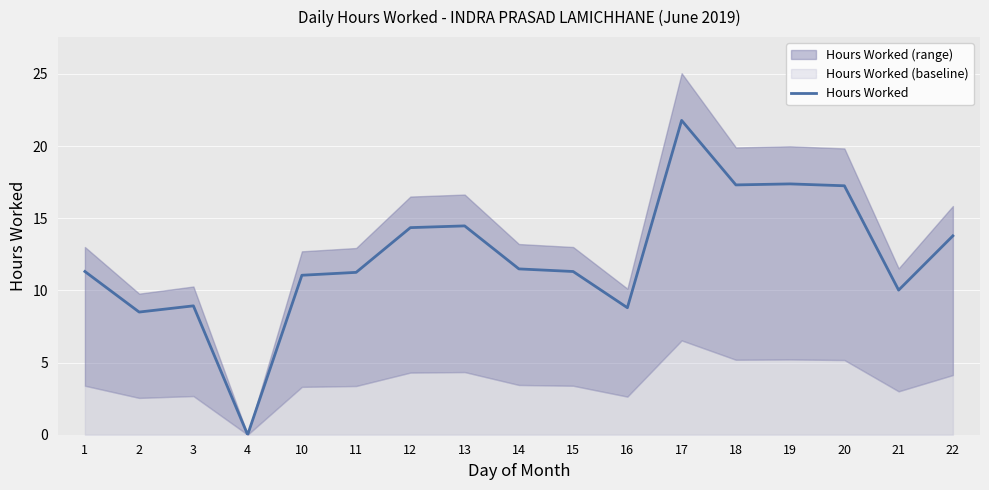

Where is the first local minimum?

2